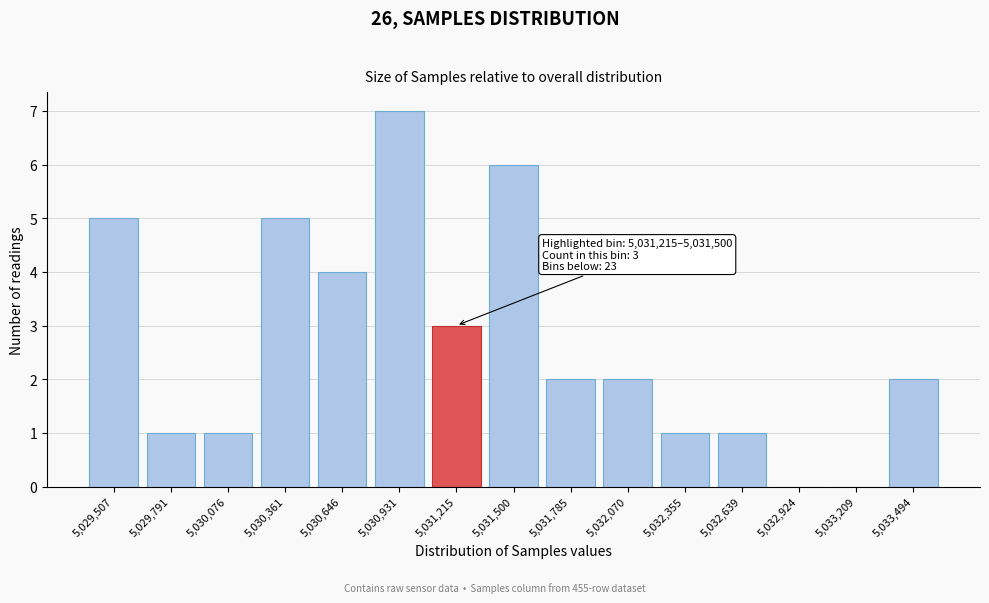

Reading left to right, extract all data points from this chart.

5,029,507=5	5,029,791=1	5,030,076=1	5,030,361=5	5,030,646=4	5,030,931=7	5,031,215=3	5,031,500=6	5,031,785=2	5,032,070=2	5,032,355=1	5,032,639=1	5,032,924=0	5,033,209=0	5,033,494=2